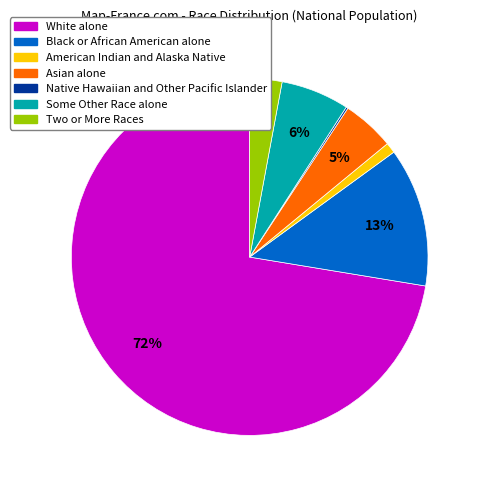

What is the largest slice in the pie chart?

White alone